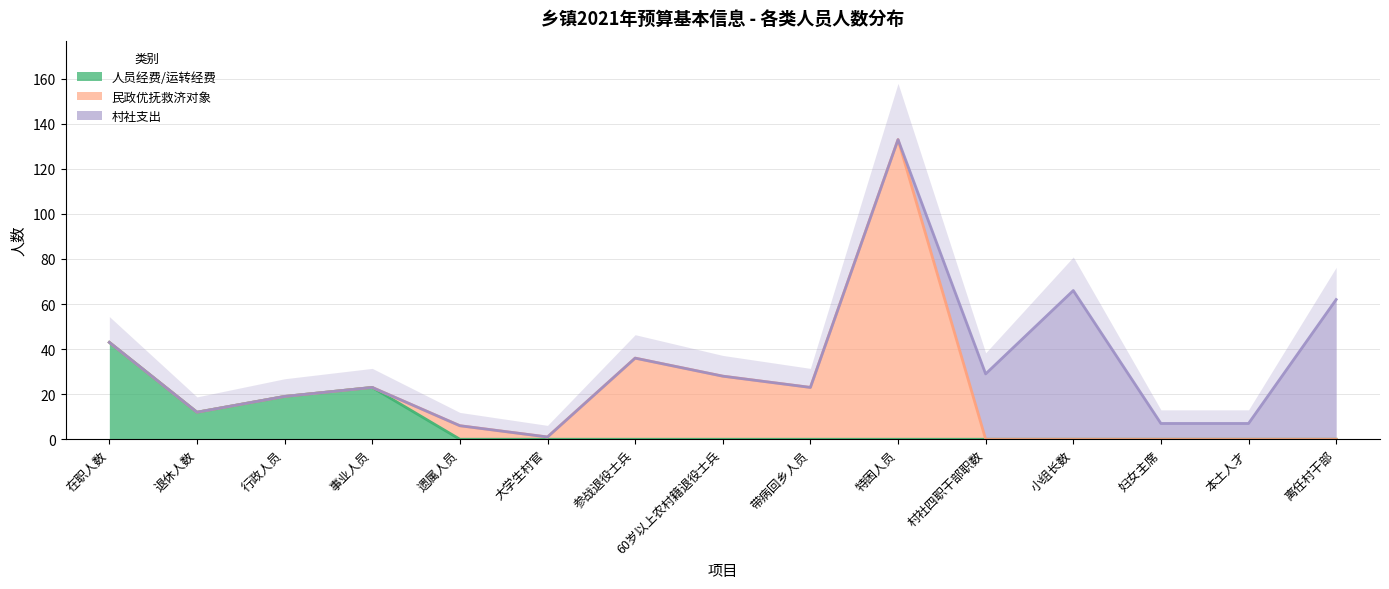

The 民政优抚救济对象 series shows 0 at 事业人员. True or false?

True